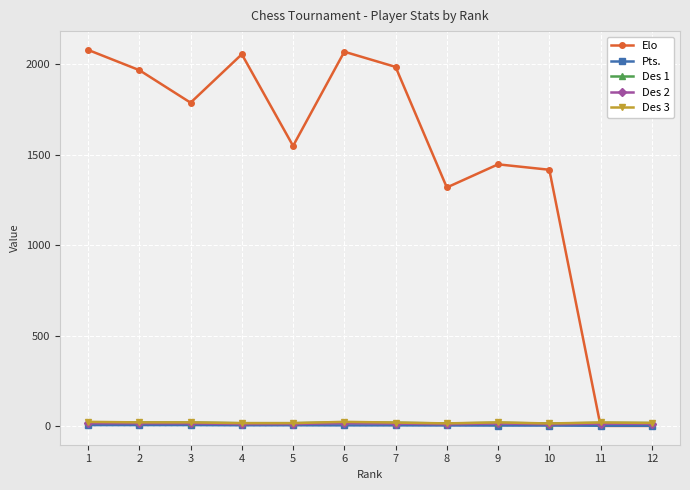

The value of Des 1 at 5 is 15.0. True or false?

True